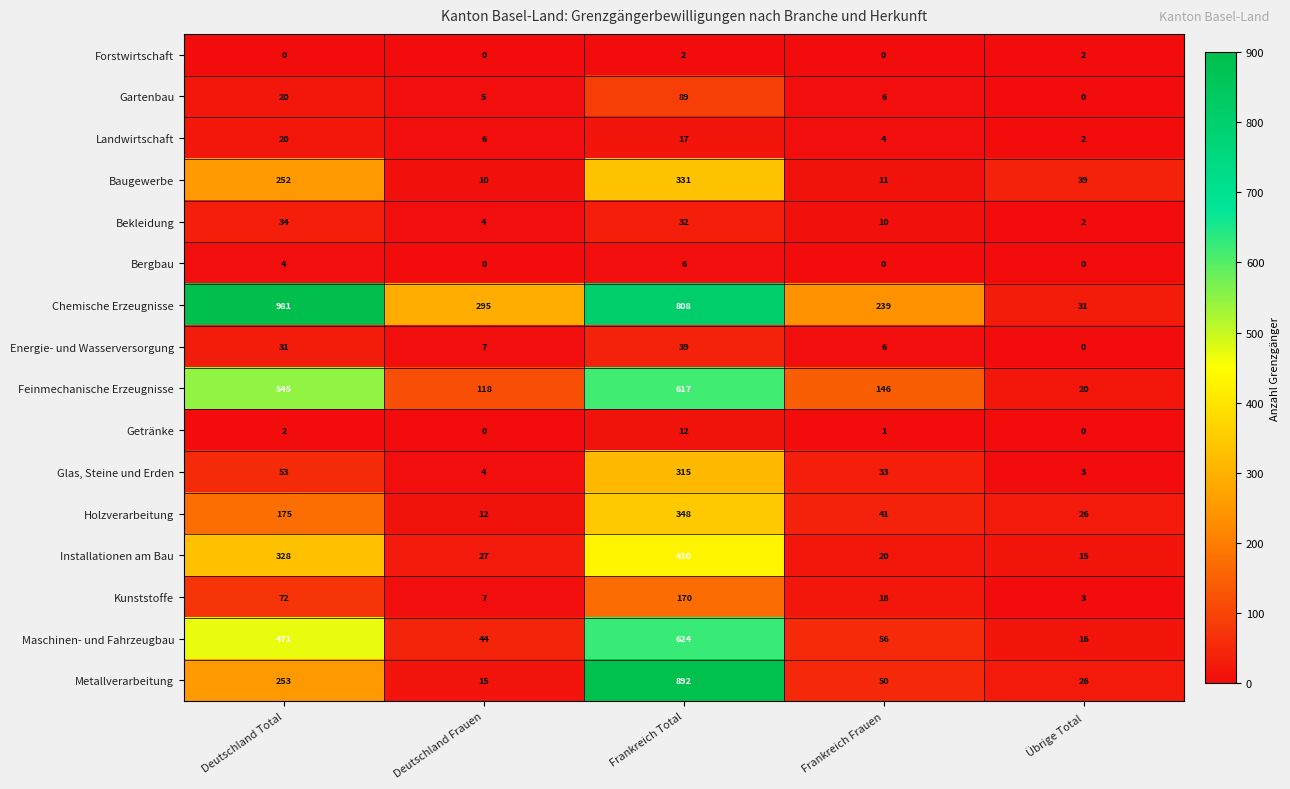

At which category is the sum across all series the highest?

Frankreich Total